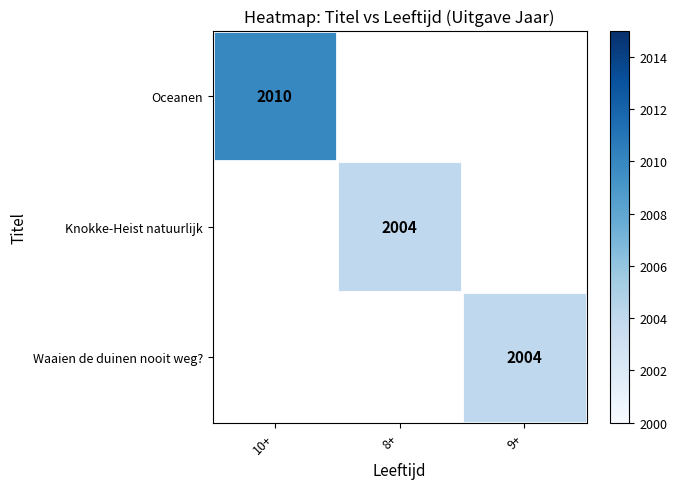

The Oceanen series shows 2010 at 10+. True or false?

True